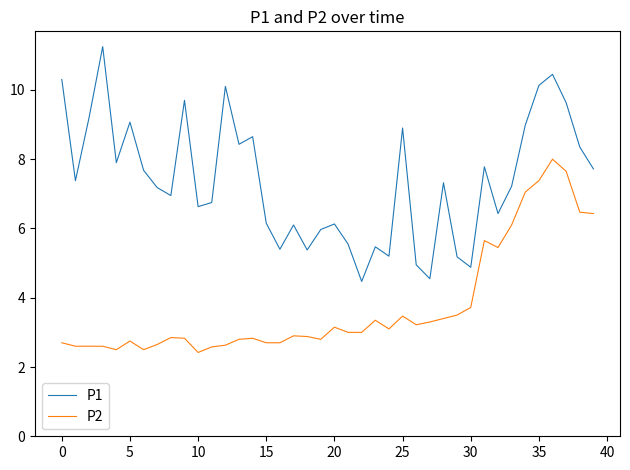

Which series has the widest spread of values?

P1